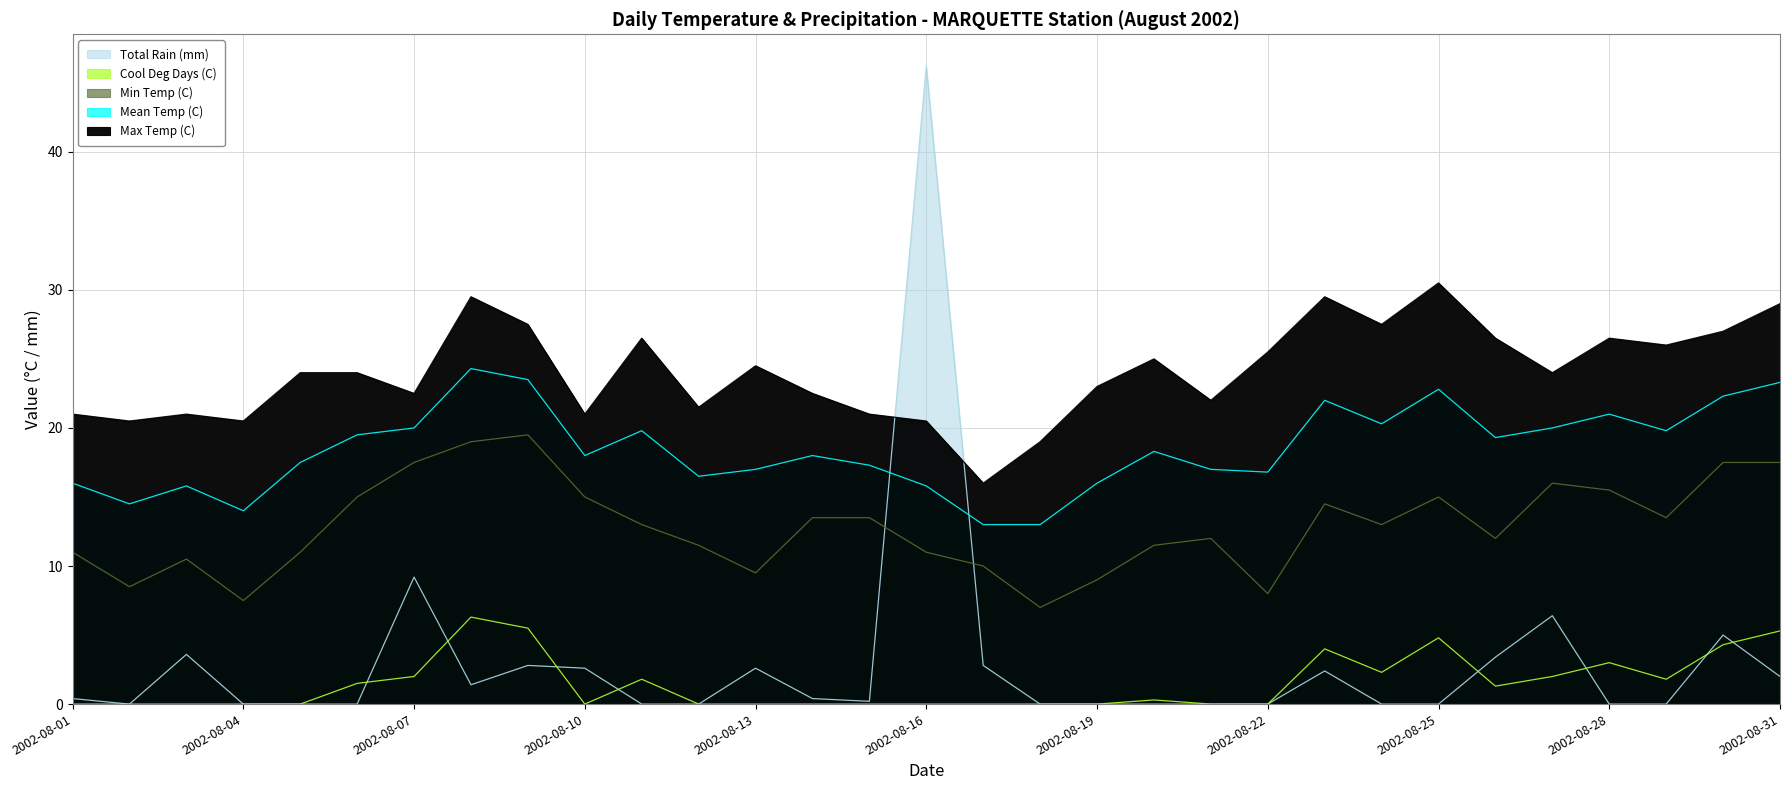

True or false: Cool Deg Days (C) and Mean Temp (C) cross at least once.

False